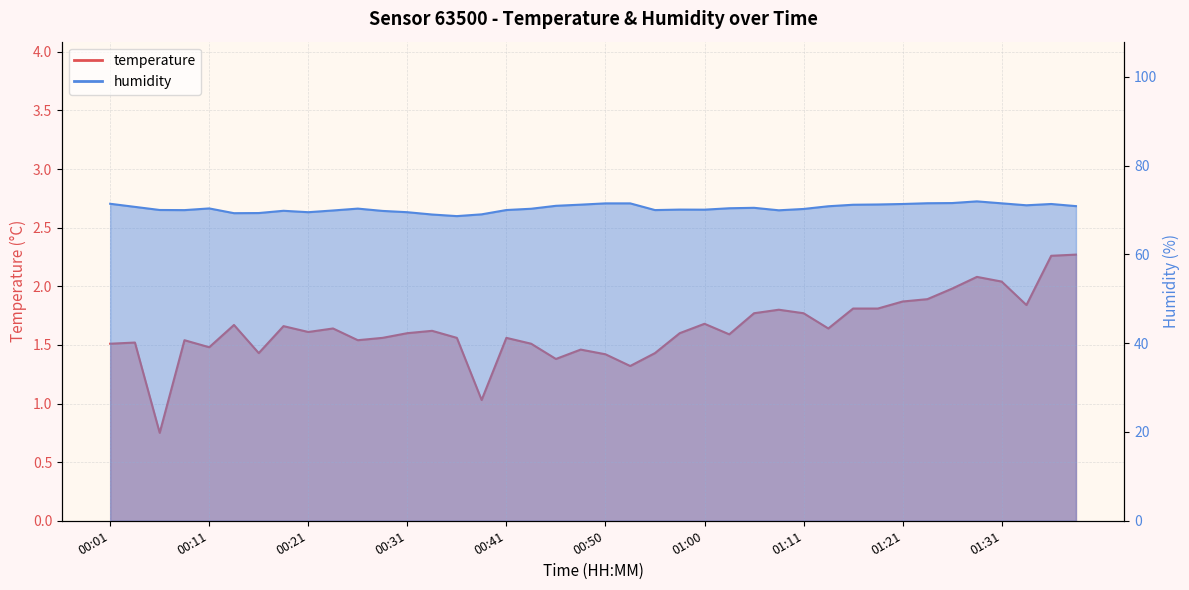

True or false: humidity and temperature intersect in this chart.

False